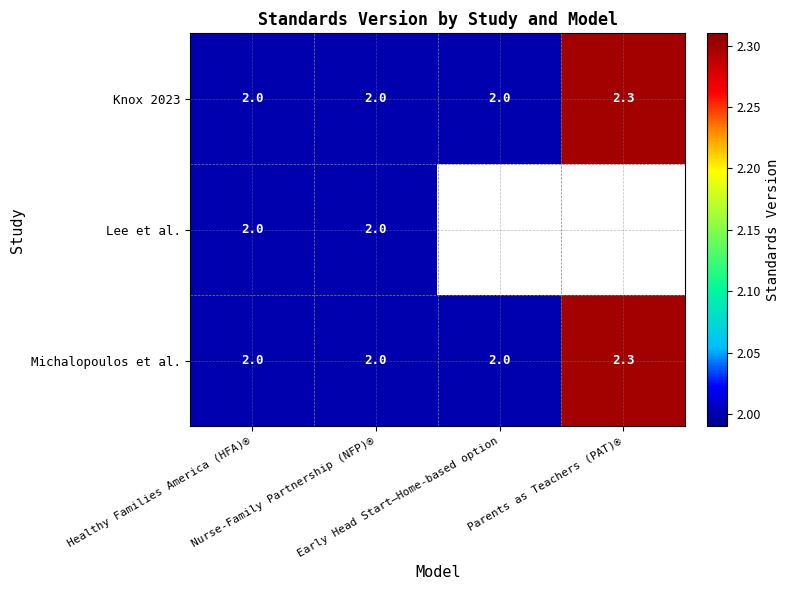

True or false: Knox 2023 has a value of 2.3 at Parents as Teachers (PAT)®.

True